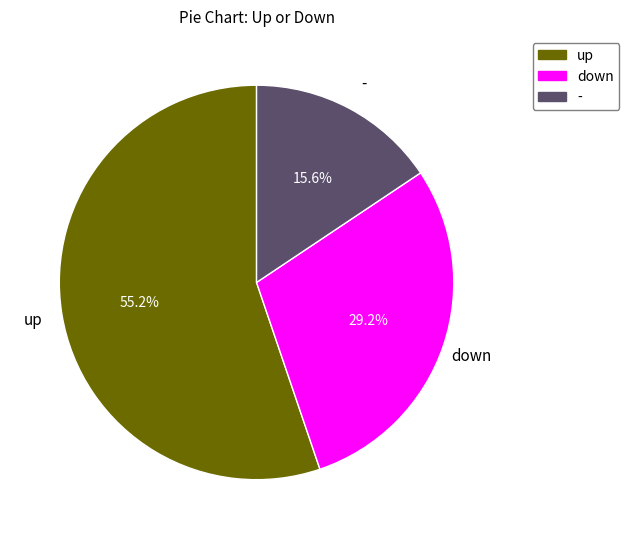

True or false: - accounts for 2% of the total.

False